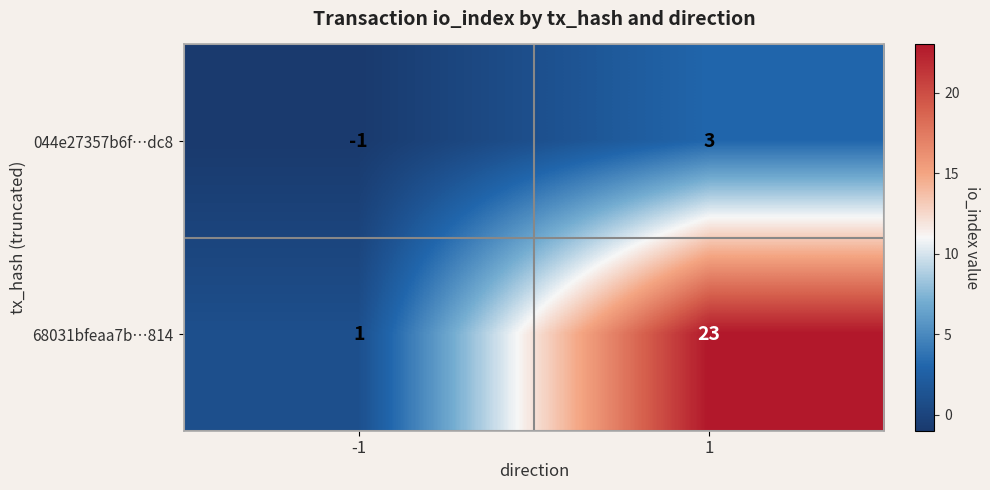

What is the approximate value of 044e27357b6f…dc8 at 1?

3